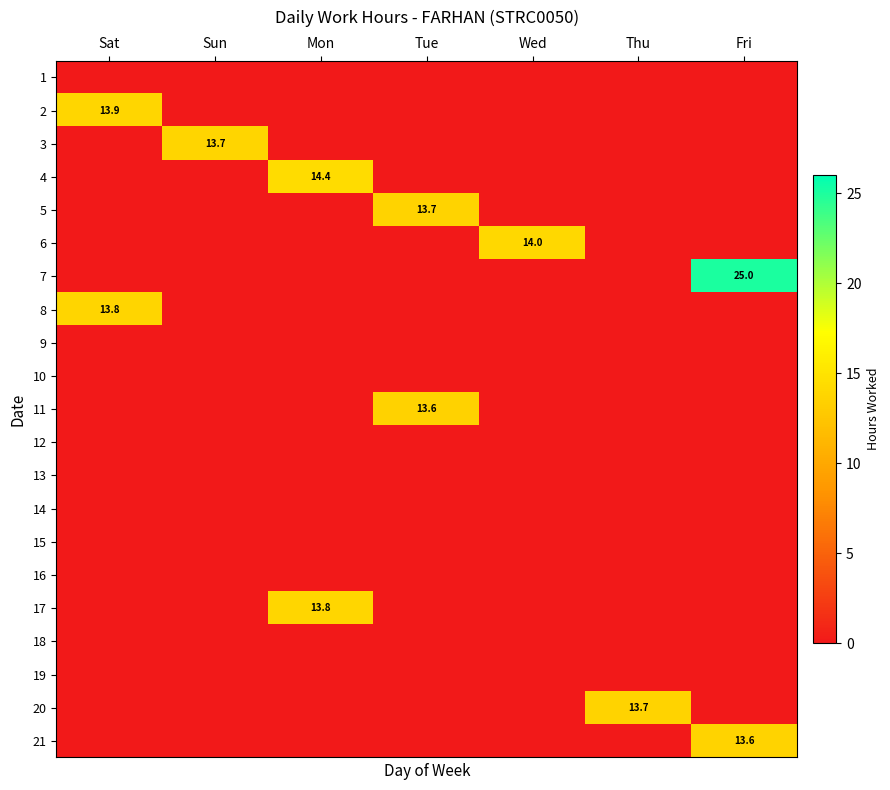

What is the difference between the highest and lowest values at Sat?

13.9